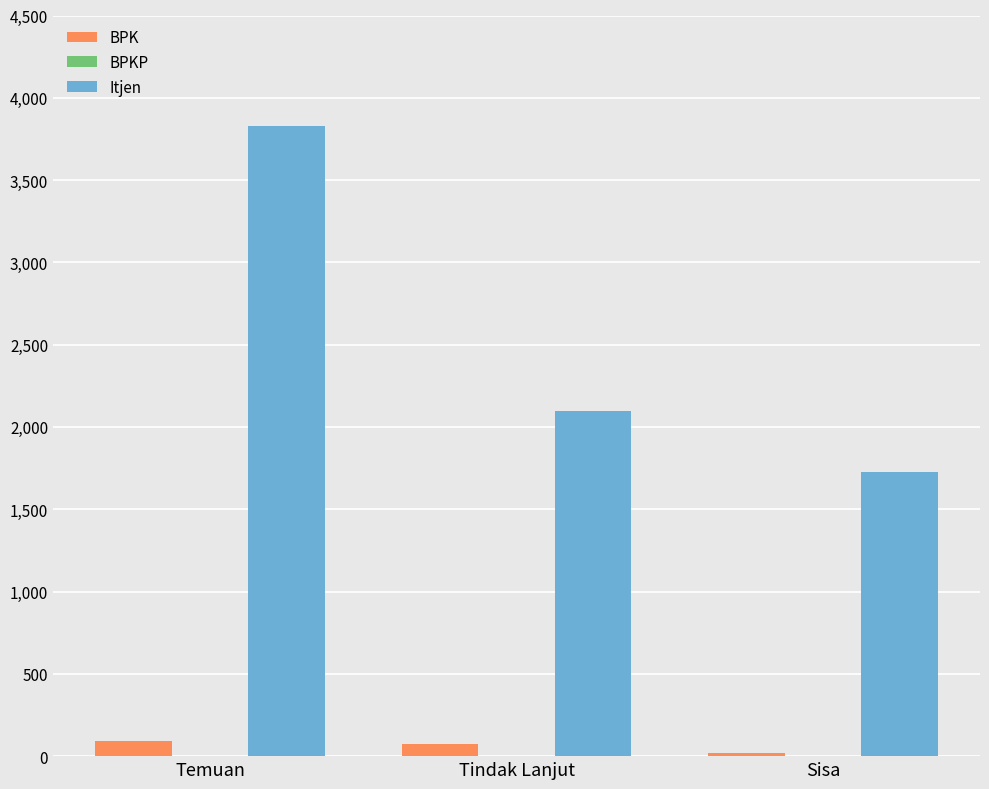

The value of Itjen at Tindak Lanjut is 1292. True or false?

False